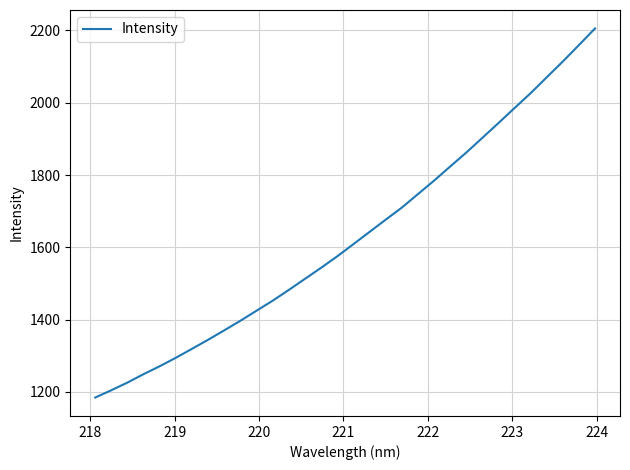

What is the difference between the maximum and minimum values?

1020.8